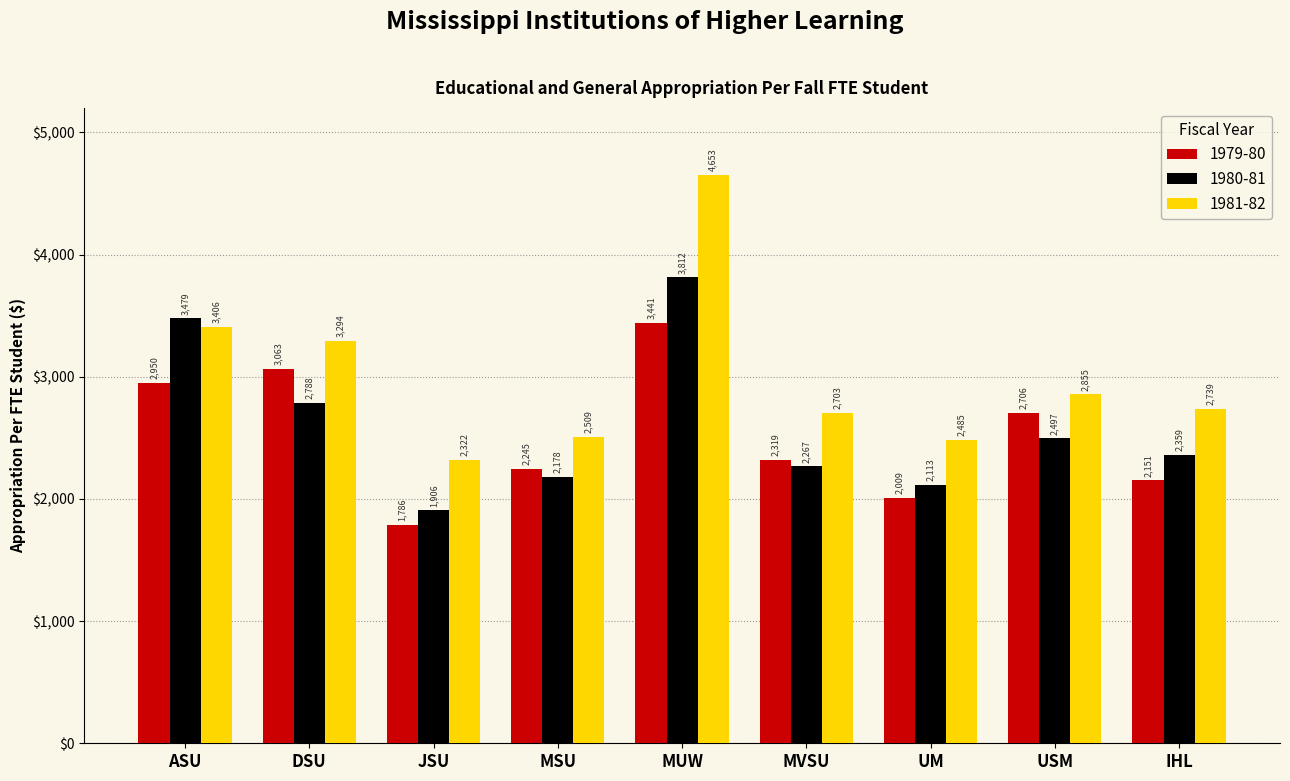

At which category does the chart reach its peak across all series?

MUW